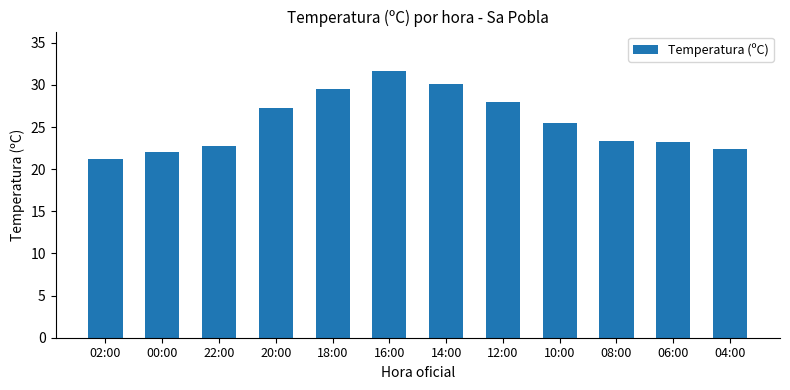

How many bars are there in total?

12